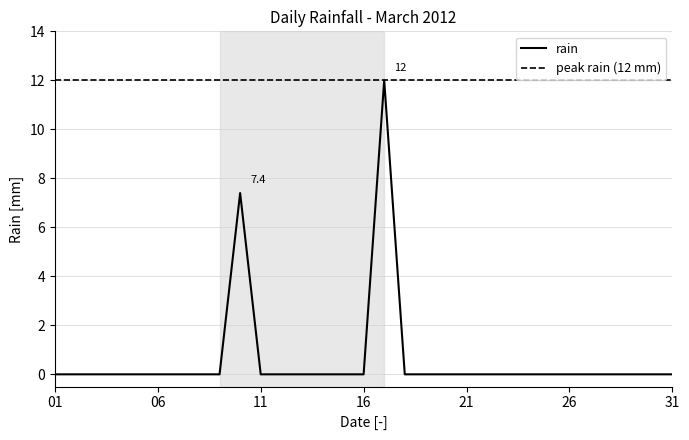

Reading left to right, extract all data points from this chart.

0.0	0.0	0.0	0.0	0.0	0.0	0.0	0.0	0.0	7.4	0.0	0.0	0.0	0.0	0.0	0.0	12.0	0.0	0.0	0.0	0.0	0.0	0.0	0.0	0.0	0.0	0.0	0.0	0.0	0.0	0.0